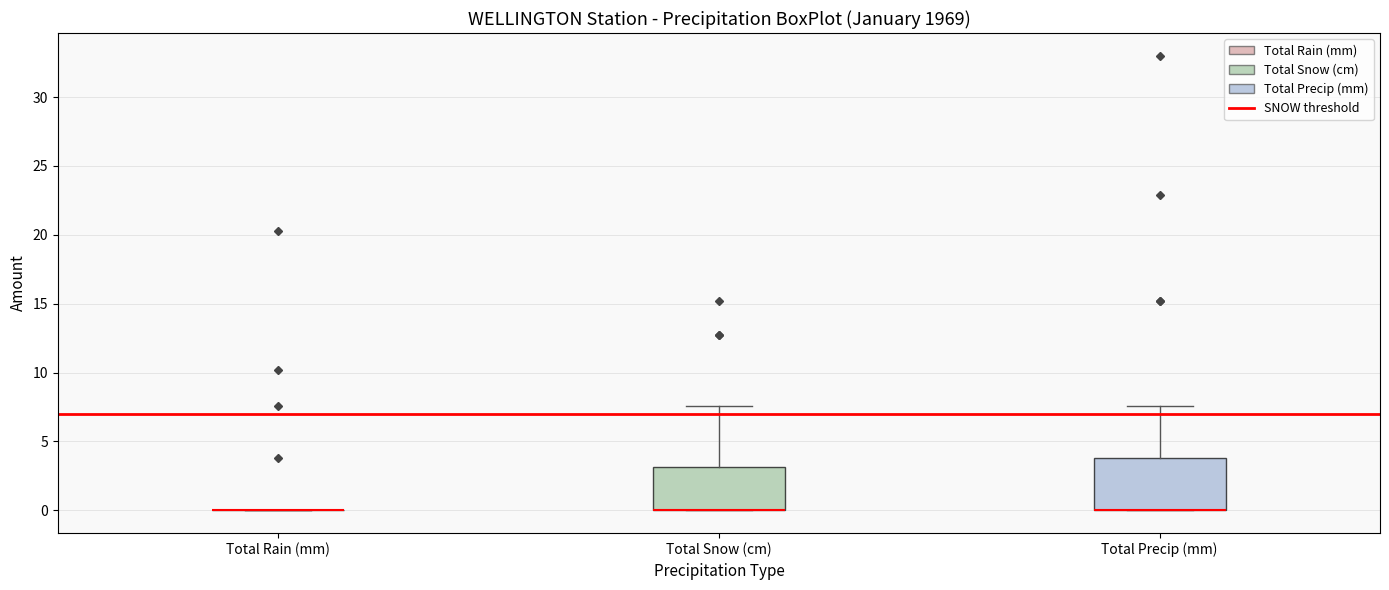

Where is the upper edge of the box for Total Precip (mm) on the y-axis? The values are not printed on the chart, so give them approximately, as read against the axis.

4.0